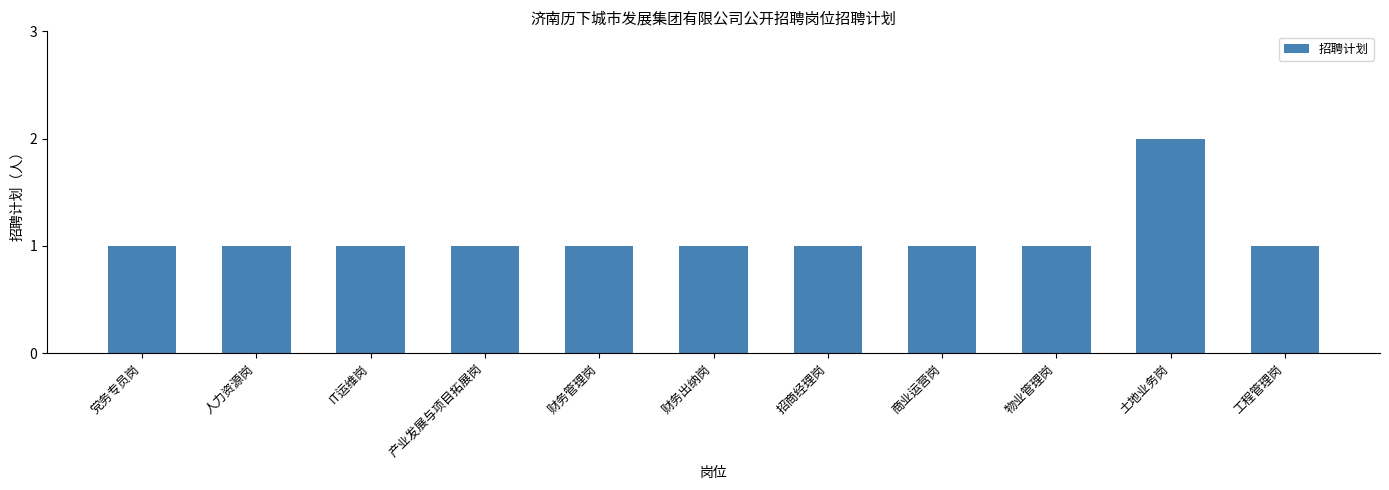

What is the value of the 11th bar from the left?

1